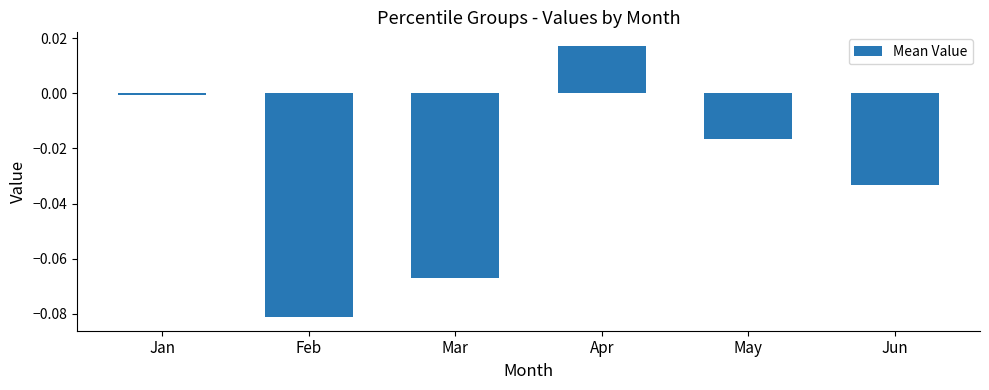

Which category has the highest value across all series?

Apr